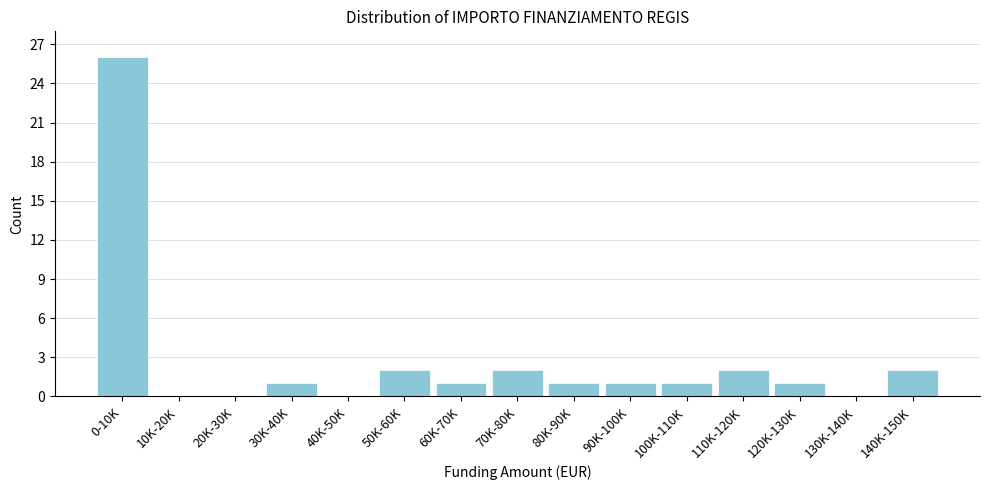

Reading left to right, transcribe all the data shown in this chart.

0-10K=26	10K-20K=0	20K-30K=0	30K-40K=1	40K-50K=0	50K-60K=2	60K-70K=1	70K-80K=2	80K-90K=1	90K-100K=1	100K-110K=1	110K-120K=2	120K-130K=1	130K-140K=0	140K-150K=2